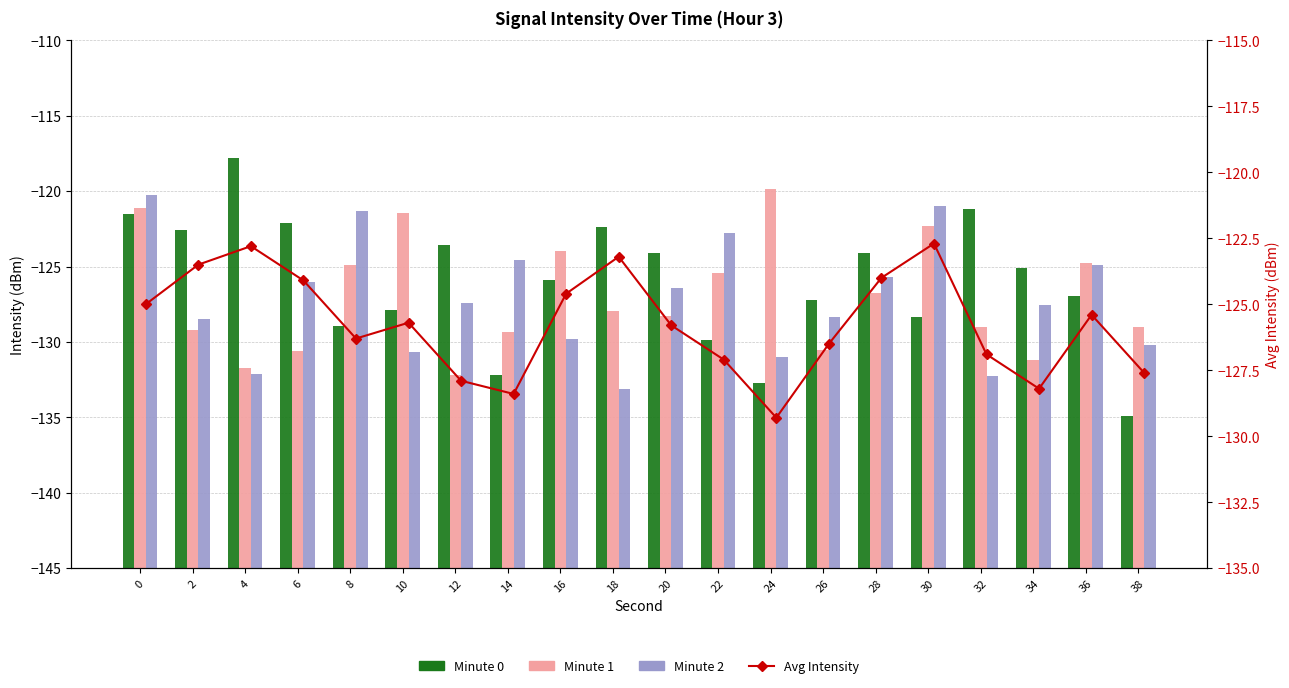

Which has a higher value, 28 or 22?

28